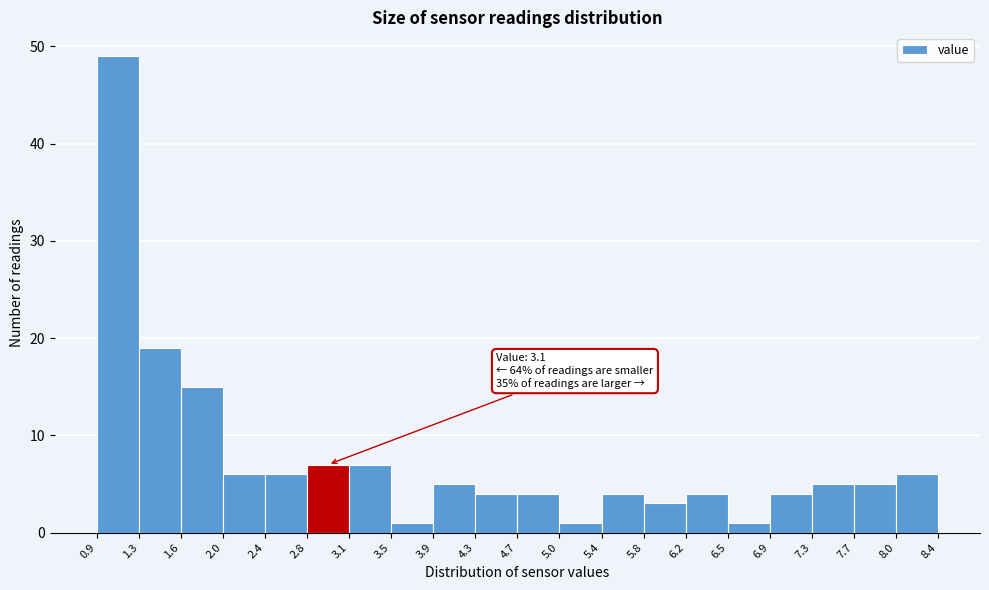

Which range on the x-axis has the tallest bar?

0.9 to 1.3